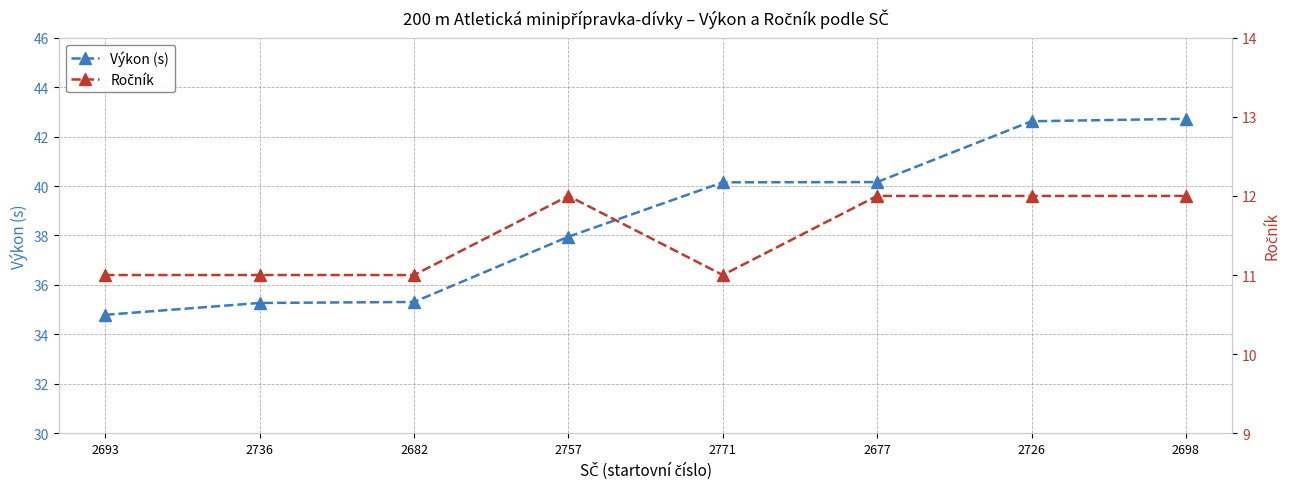

True or false: Ročník has a value of 14.9 at 2771.

False